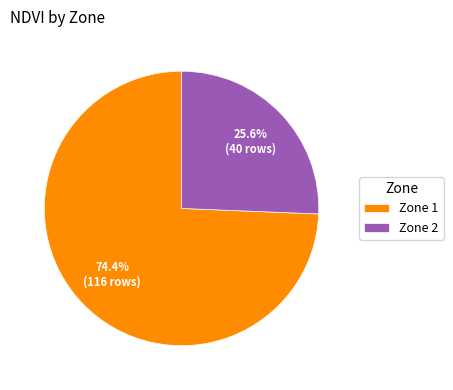

What is the majority slice?

Zone 1